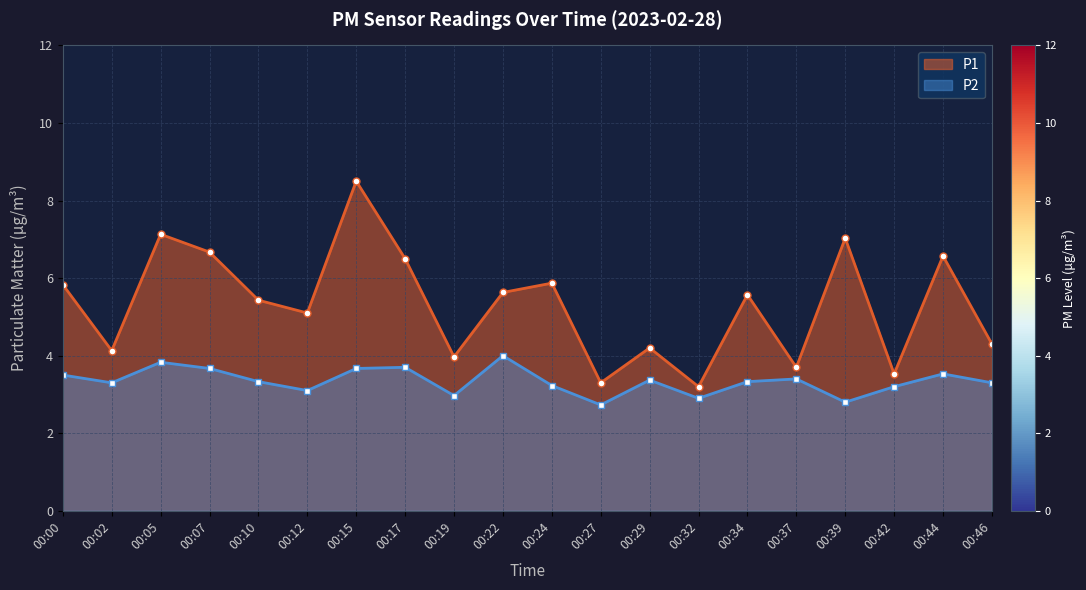

Reading left to right, list all the values displayed in this chart.

P1: 00:00=5.8	00:02=4.1	00:05=7.1	00:07=6.7	00:10=5.4	00:12=5.1	00:15=8.5	00:17=6.5	00:19=4.0	00:22=5.6	00:24=5.9	00:27=3.3	00:29=4.2	00:32=3.2	00:34=5.6	00:37=3.7	00:39=7.0	00:42=3.5	00:44=6.6	00:46=4.3
P2: 00:00=3.5	00:02=3.3	00:05=3.8	00:07=3.7	00:10=3.3	00:12=3.1	00:15=3.7	00:17=3.7	00:19=3.0	00:22=4.0	00:24=3.2	00:27=2.7	00:29=3.4	00:32=2.9	00:34=3.3	00:37=3.4	00:39=2.8	00:42=3.2	00:44=3.5	00:46=3.3